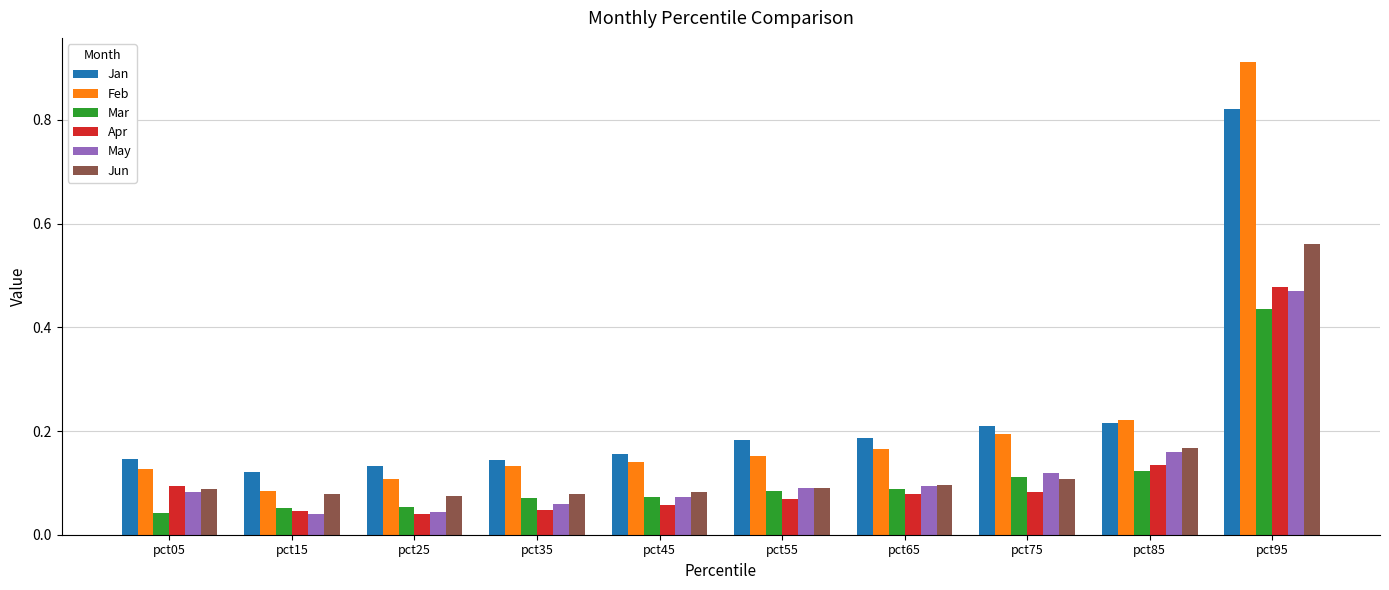

Between pct05 and pct85, which series saw the biggest shift?

Feb